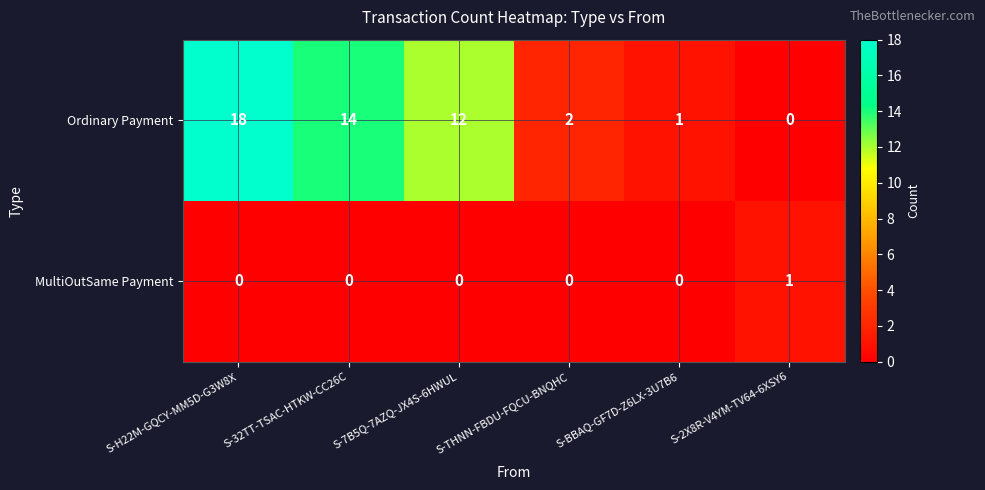

How many values in the Ordinary Payment series are below 12?

3